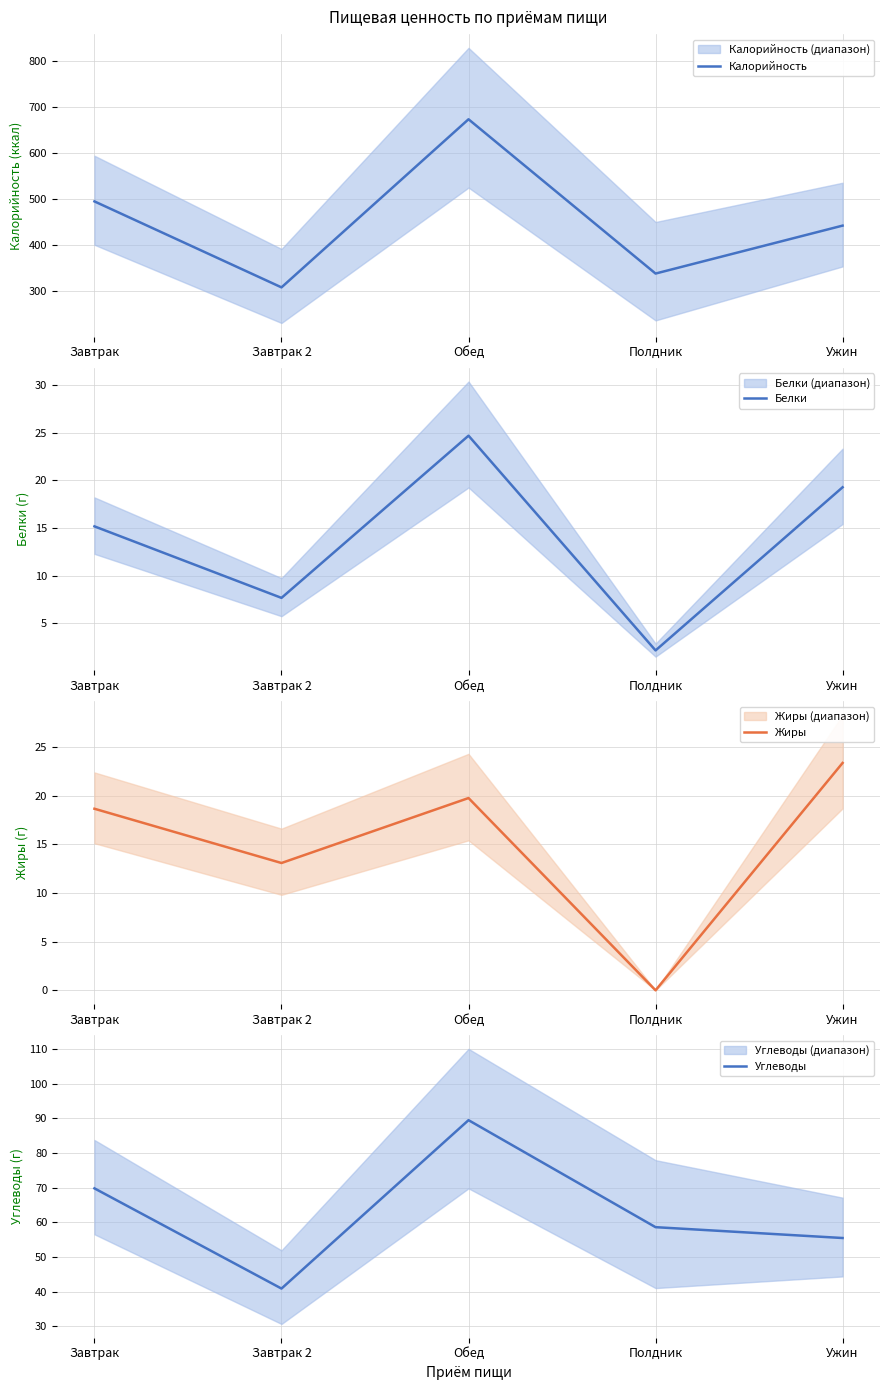

How many values in the Углеводы series are below 58?

2